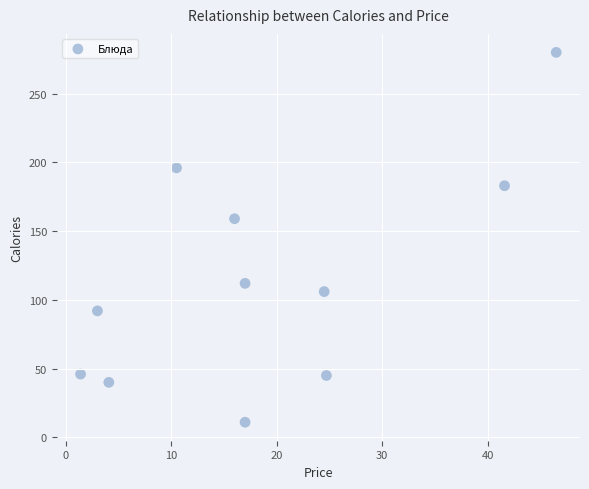

What is the average Y value?

115